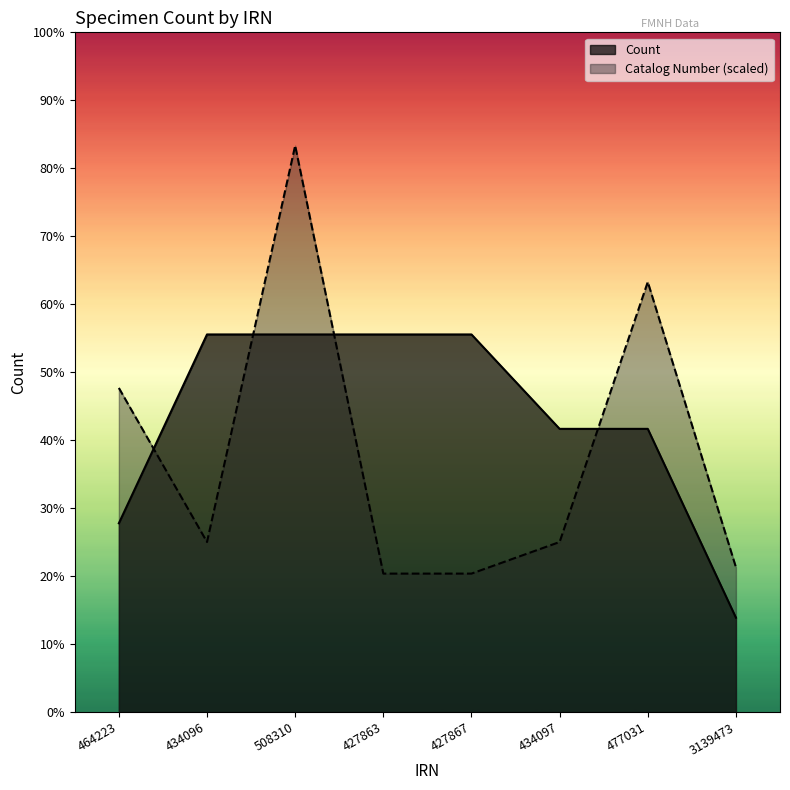

Reading left to right, extract all data points from this chart.

Count: 464223=2.0	434096=4.0	508310=4.0	427863=4.0	427867=4.0	434097=3.0	477031=3.0	3139473=1.0
Catalog number (scaled): 464223=3.4	434096=1.8	508310=6.0	427863=1.5	427867=1.5	434097=1.8	477031=4.6	3139473=1.5